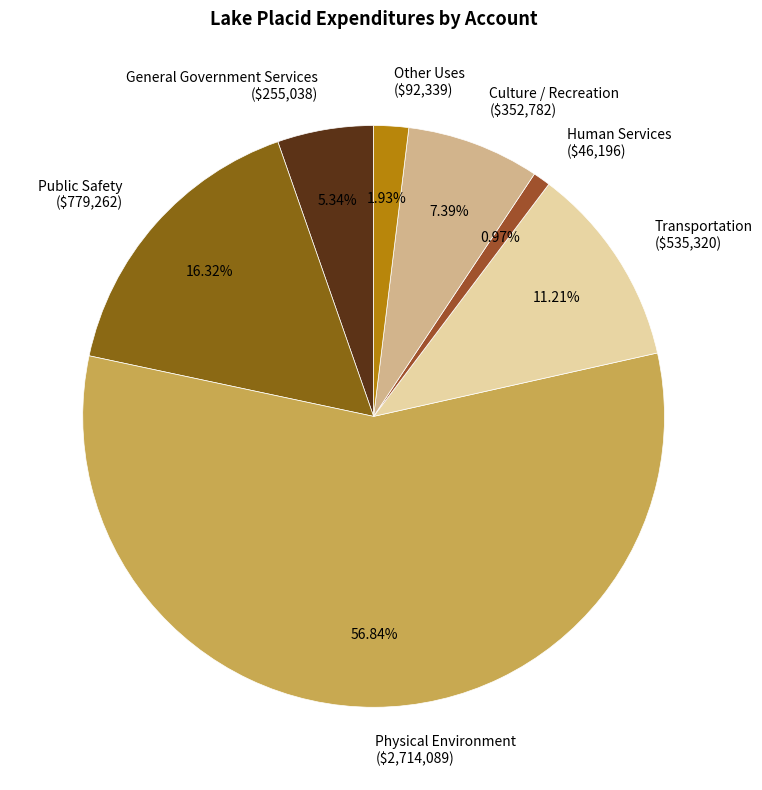

What percentage is the Physical Environment slice, to the nearest percent?

57%